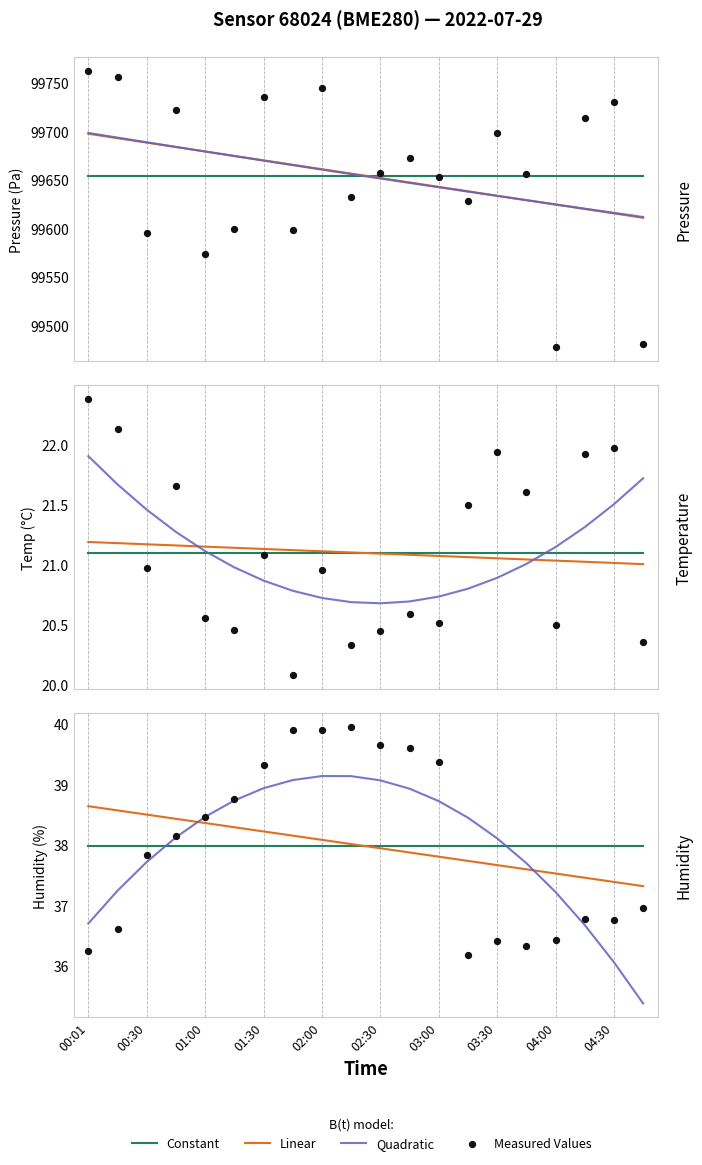

Which series contains the lowest Y value?

Quadratic